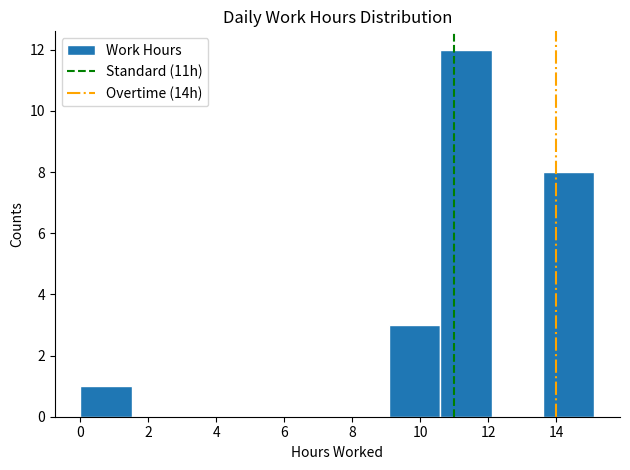

What is the height of the bar covering 13.6 to 15.2 on the x-axis? Neither the bar edges nor the heights are printed on the chart, so give them approximately, as read against the axes.

8